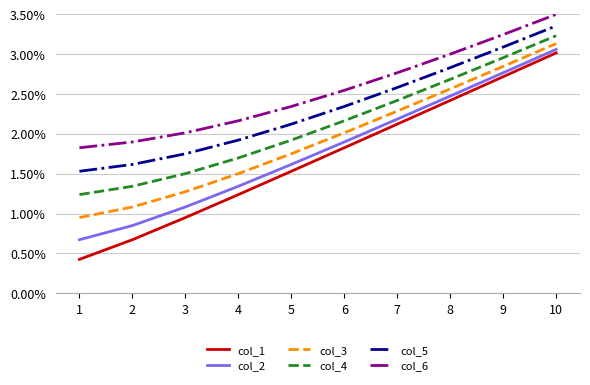

What is the total value across all series at 2?

0.1